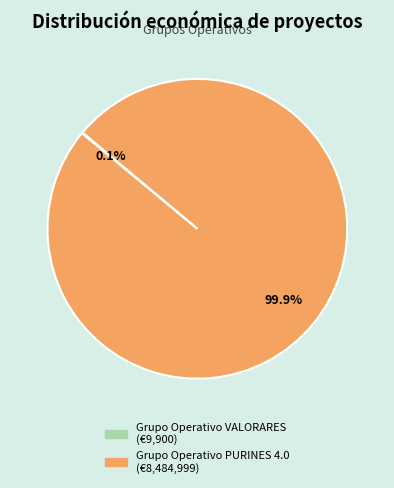

Which slice represents more than half of the pie?

Grupo Operativo PURINES 4.0